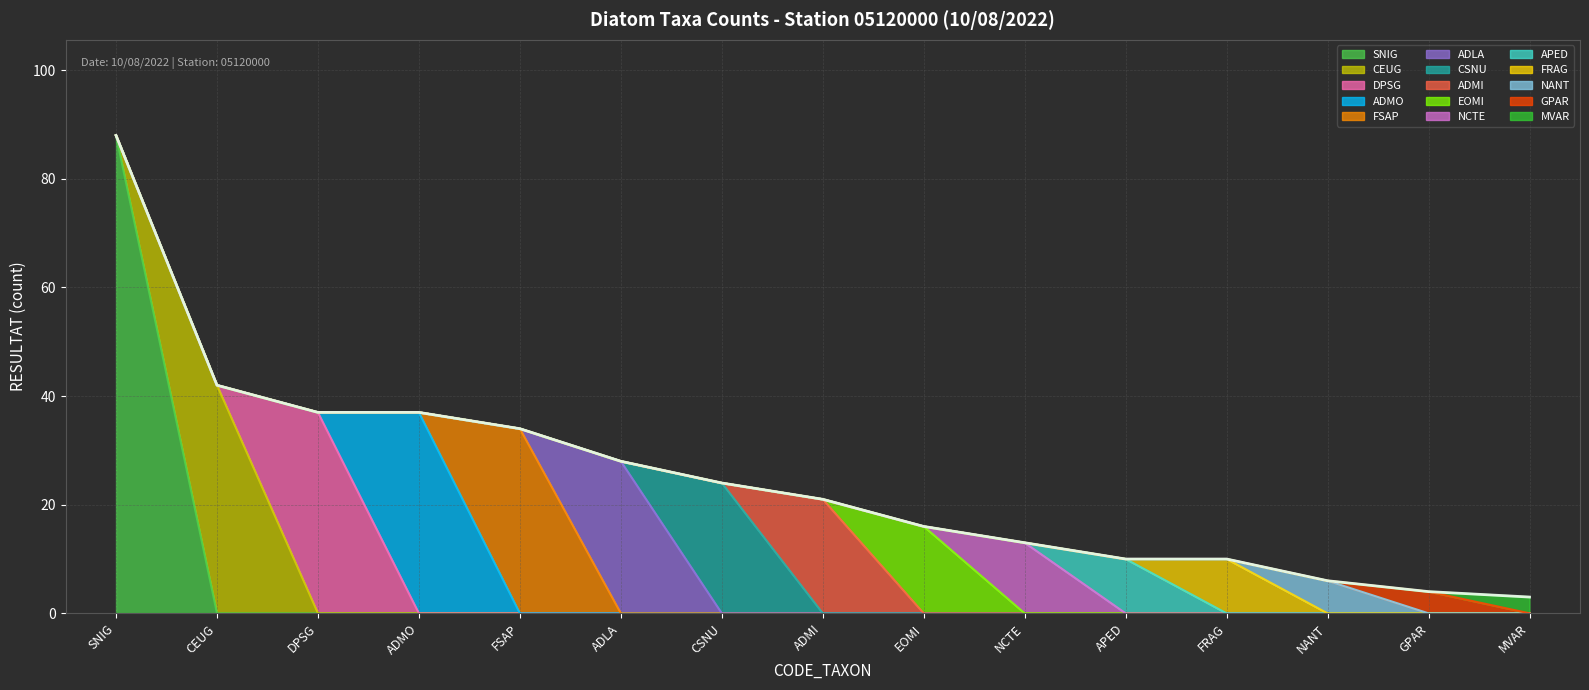

What position from the left is GPAR?

14